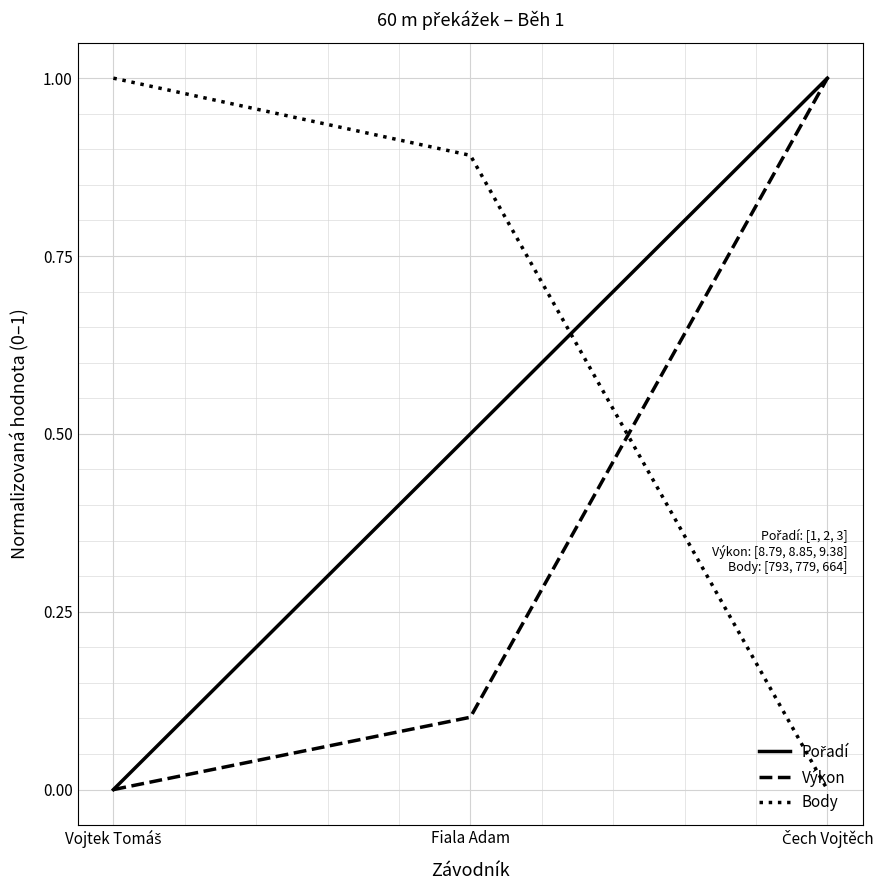

What is the highest value of the Body series?

1.0